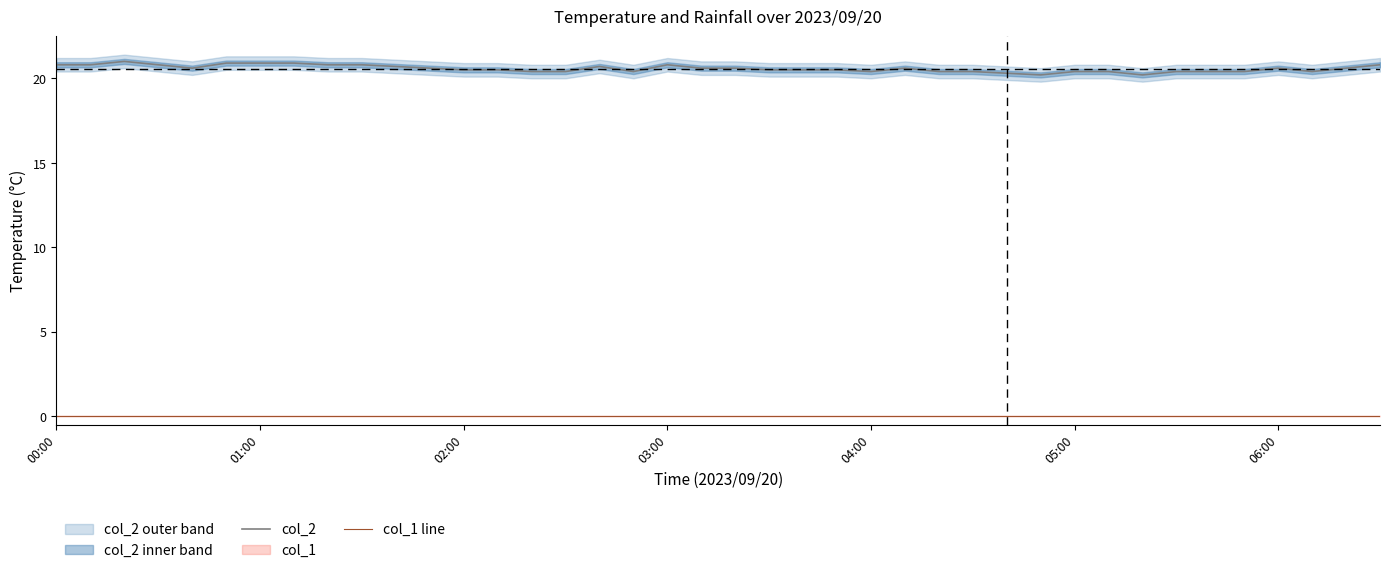

True or false: col_1 line and col_2 cross at least once.

False